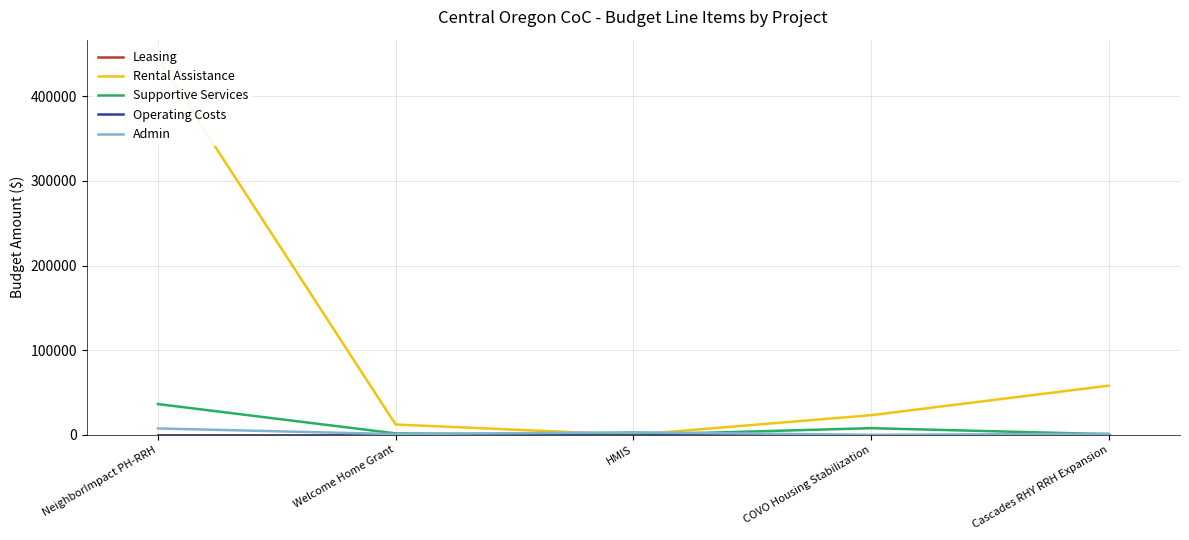

At which label is Leasing closest to 0?

NeighborImpact PH-RRH